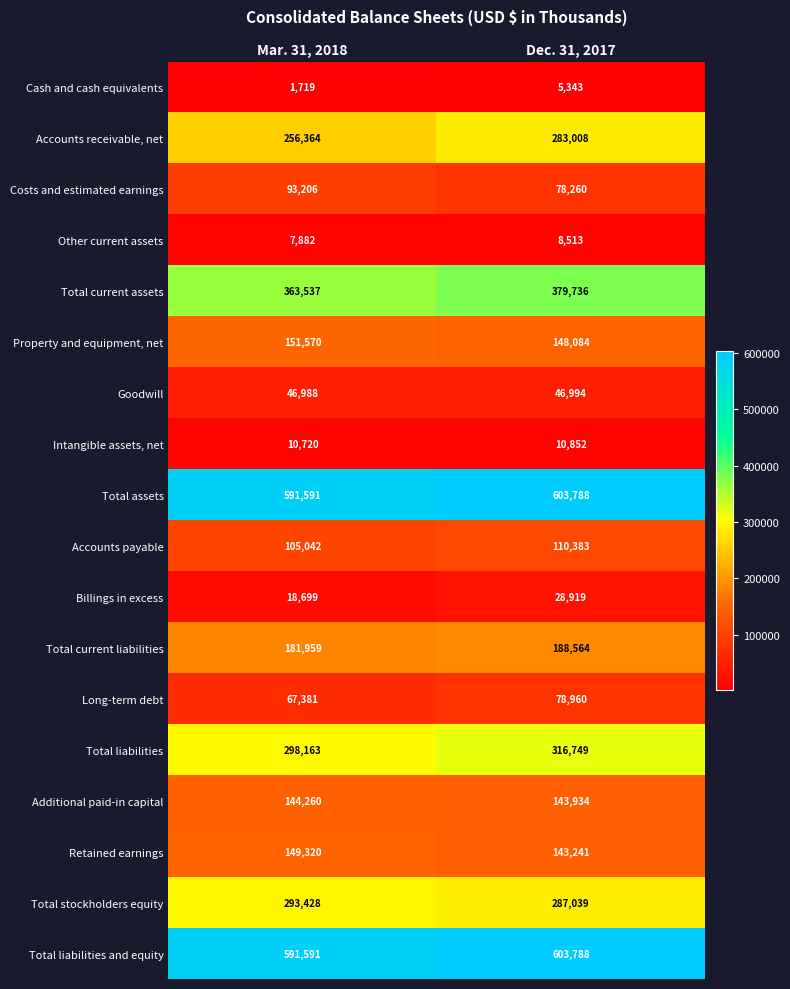

Count the number of data series in this chart.

18